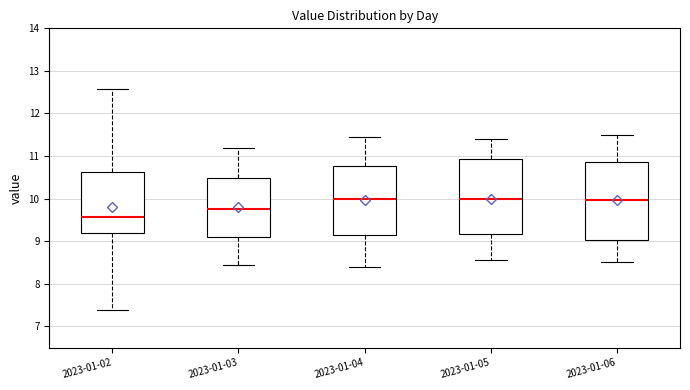

Reading left to right, read every box against the y-axis: the position of its median line, the range the box covers, and the ends of its whiskers. The values are not printed on the chart, so give them approximately, as read against the axis.

2023-01-02: median 9.6, box 9.2 to 10.6, whiskers 7.4 to 12.6
2023-01-03: median 9.8, box 9.1 to 10.5, whiskers 8.5 to 11.2
2023-01-04: median 10.0, box 9.1 to 10.8, whiskers 8.4 to 11.5
2023-01-05: median 10.0, box 9.2 to 10.9, whiskers 8.6 to 11.4
2023-01-06: median 10.0, box 9.0 to 10.9, whiskers 8.5 to 11.5